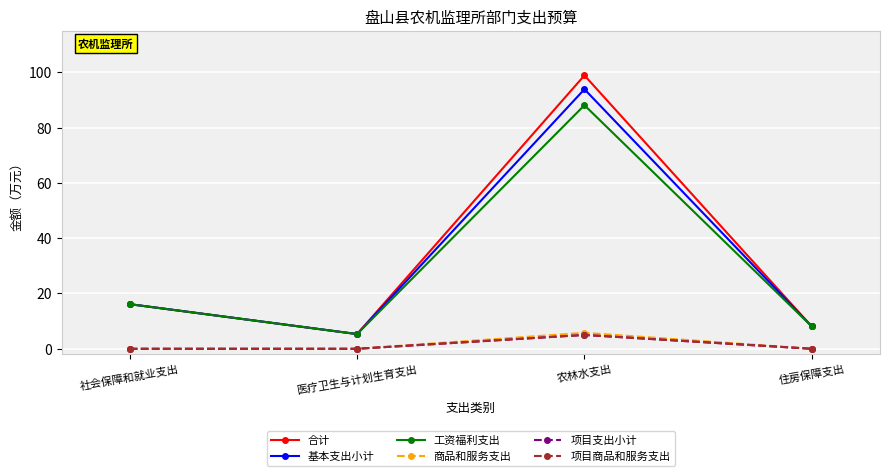

Does the chart have visible grid lines?

Yes